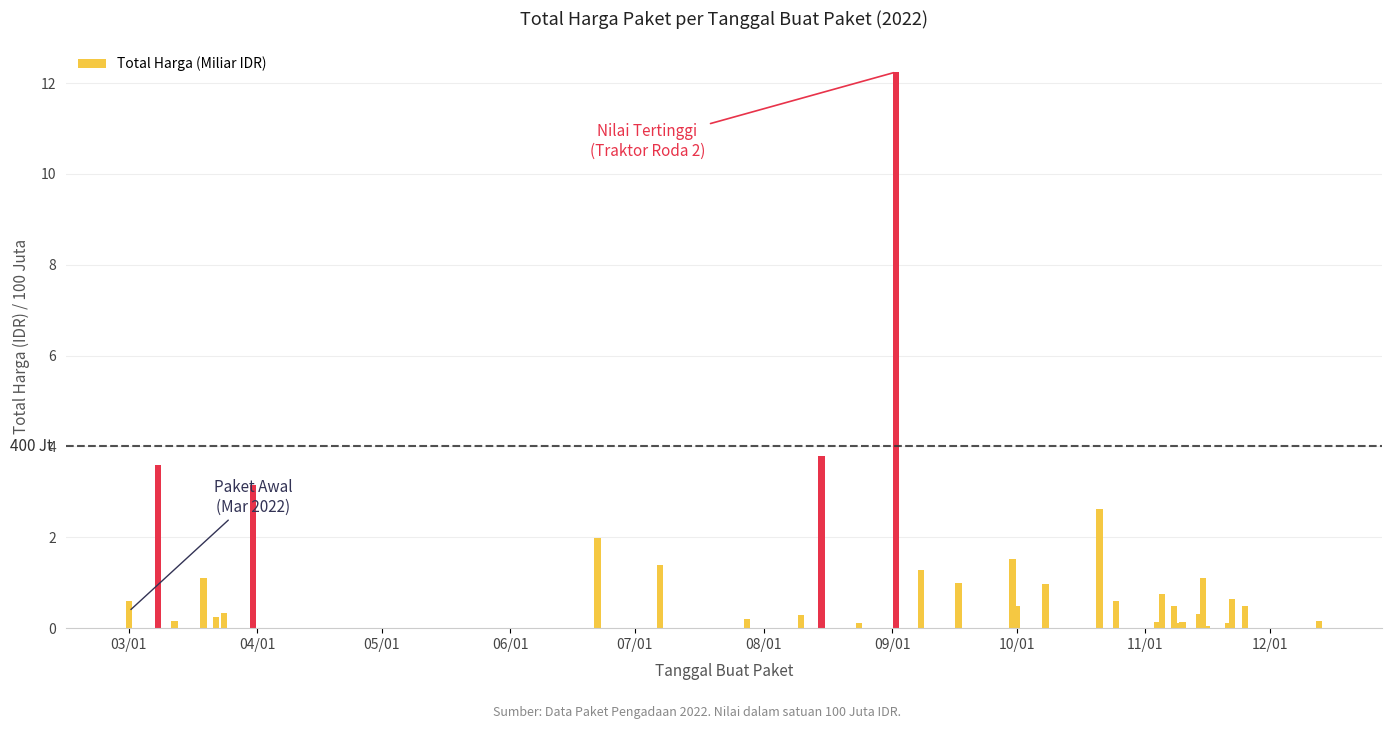

Count the number of data series in this chart.

1